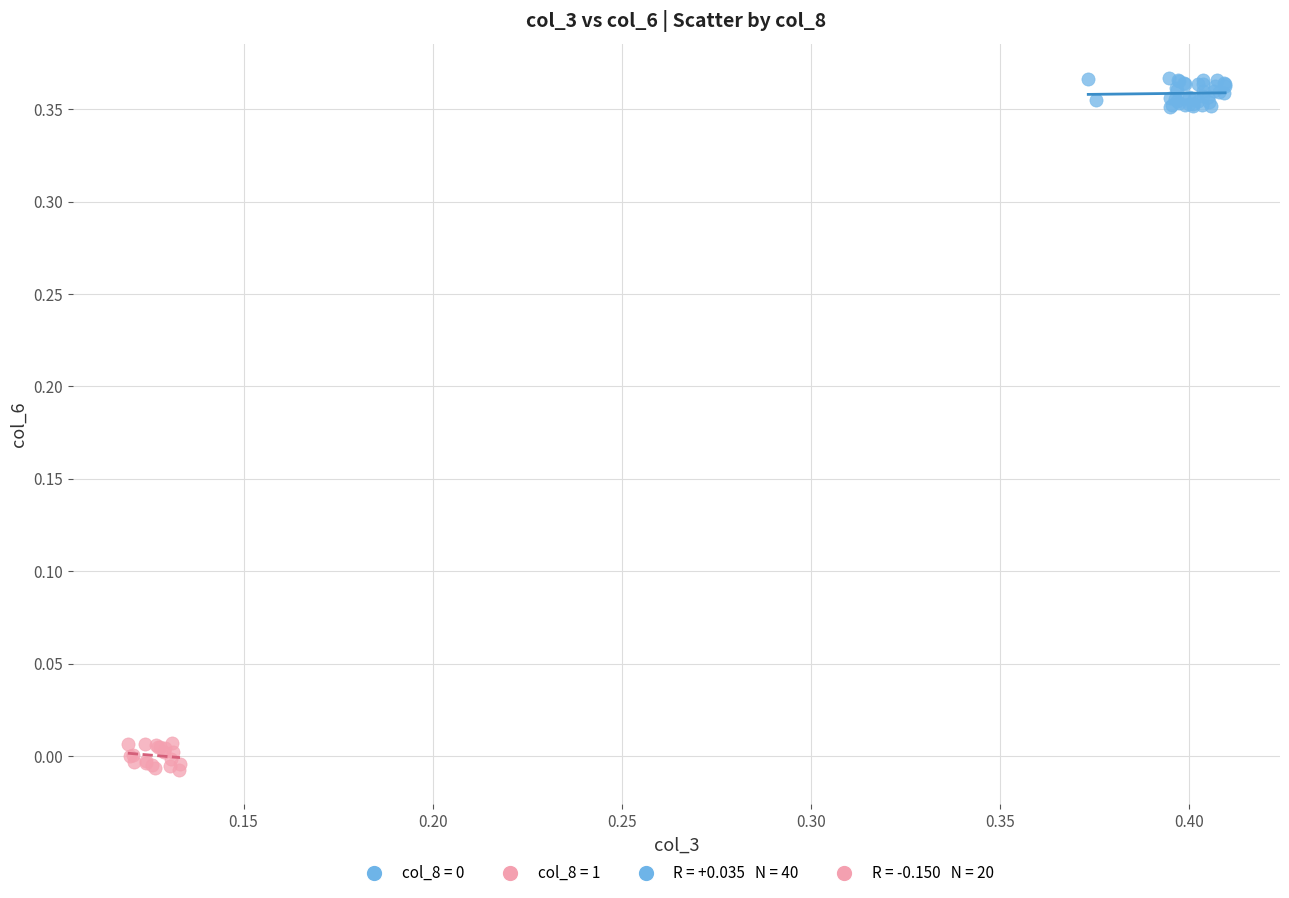

Which series reaches the minimum Y coordinate?

col_8 = 1